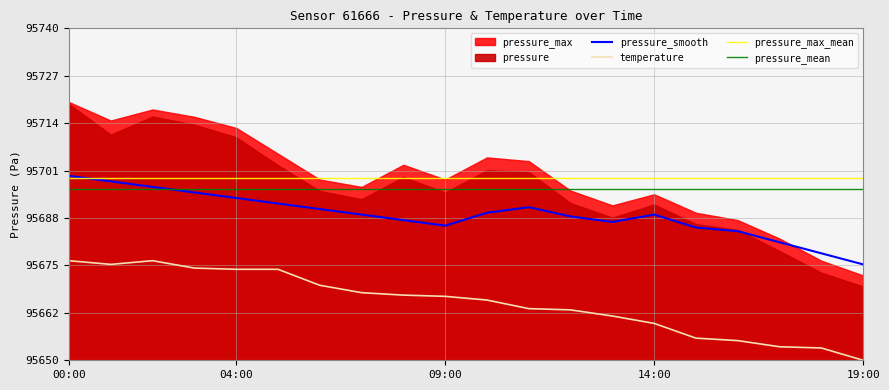

At which category does temperature reach its first local valley?

01:00